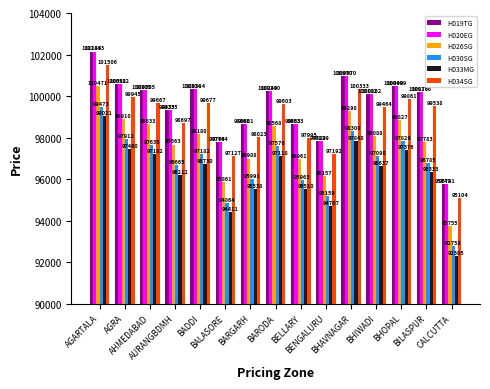

Reading left to right, what are all the values shown in this chart?

H019TG: 102143	100582	100305	99335	100314	97764	98661	100240	98633	97829	100970	100102	100499	100176	95741
H020EG: 102143	100582	100305	99335	100314	97764	98661	100240	98633	97829	100970	100102	100499	100176	95741
H026SG: 100471	98910	98633	97663	98180	95861	96988	98568	96961	96157	99298	98088	98827	97783	93755
H030SG: 99473	97912	97635	96665	97182	94864	95991	97570	95963	95159	98300	97090	97829	96785	92758
H033MG: 99021	97460	97182	96212	96730	94411	95538	97118	95510	94707	97848	96637	97376	96333	92305
H034SG: 101506	99945	99667	98697	99677	97127	98023	99603	97995	97192	100333	99464	99861	99538	95104